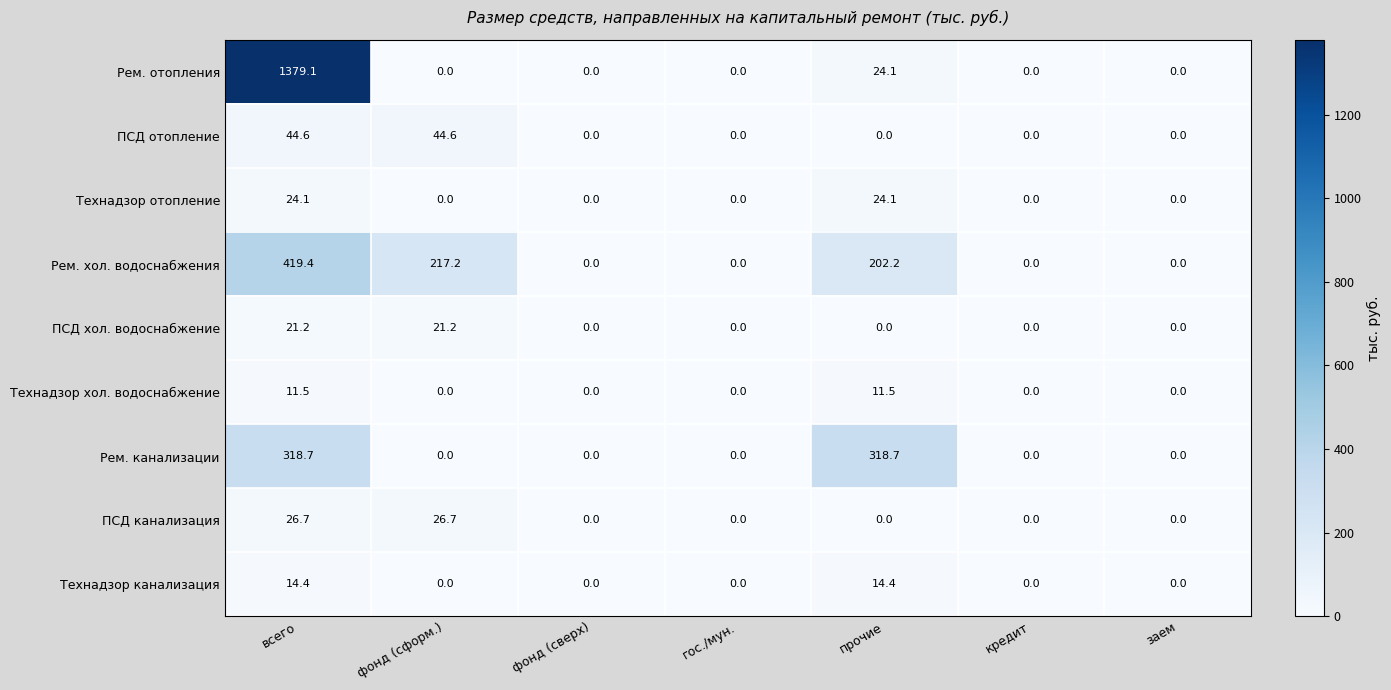

Count the number of data series in this chart.

9